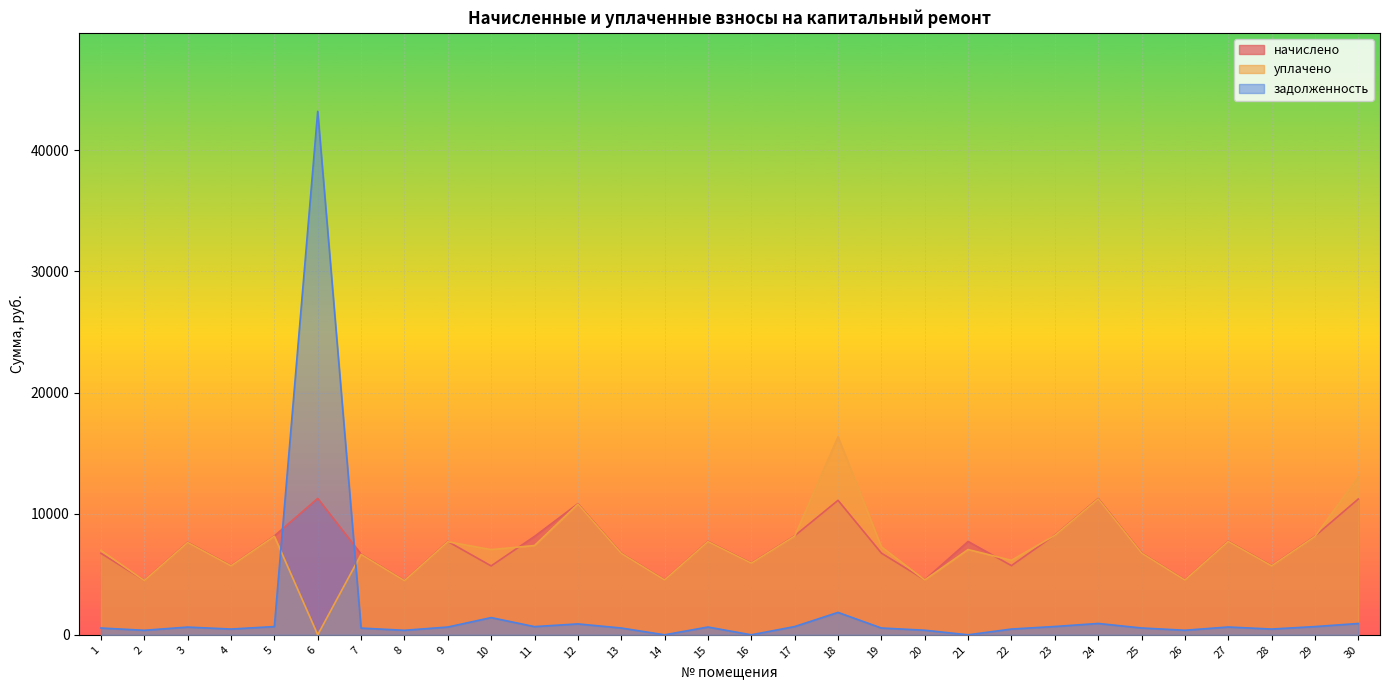

The value of задолженность at 23 is 919.7. True or false?

False